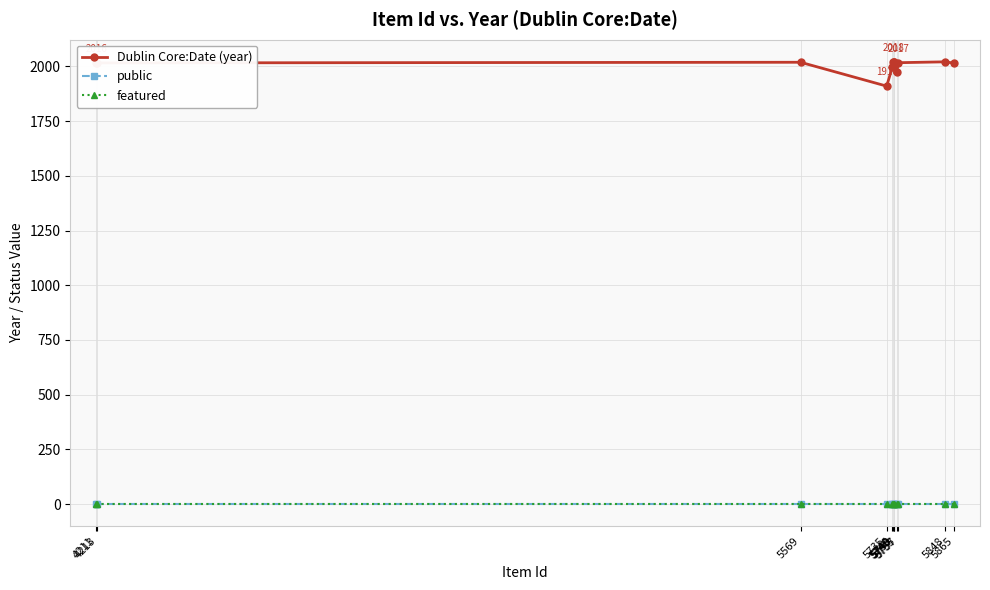

Does the chart have visible grid lines?

Yes